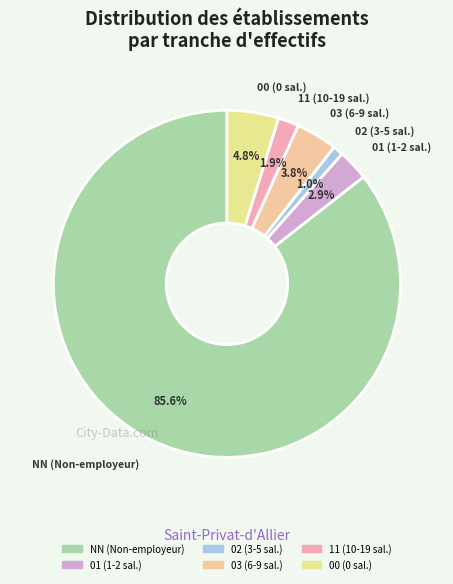

Which category has the smallest portion of the pie?

02